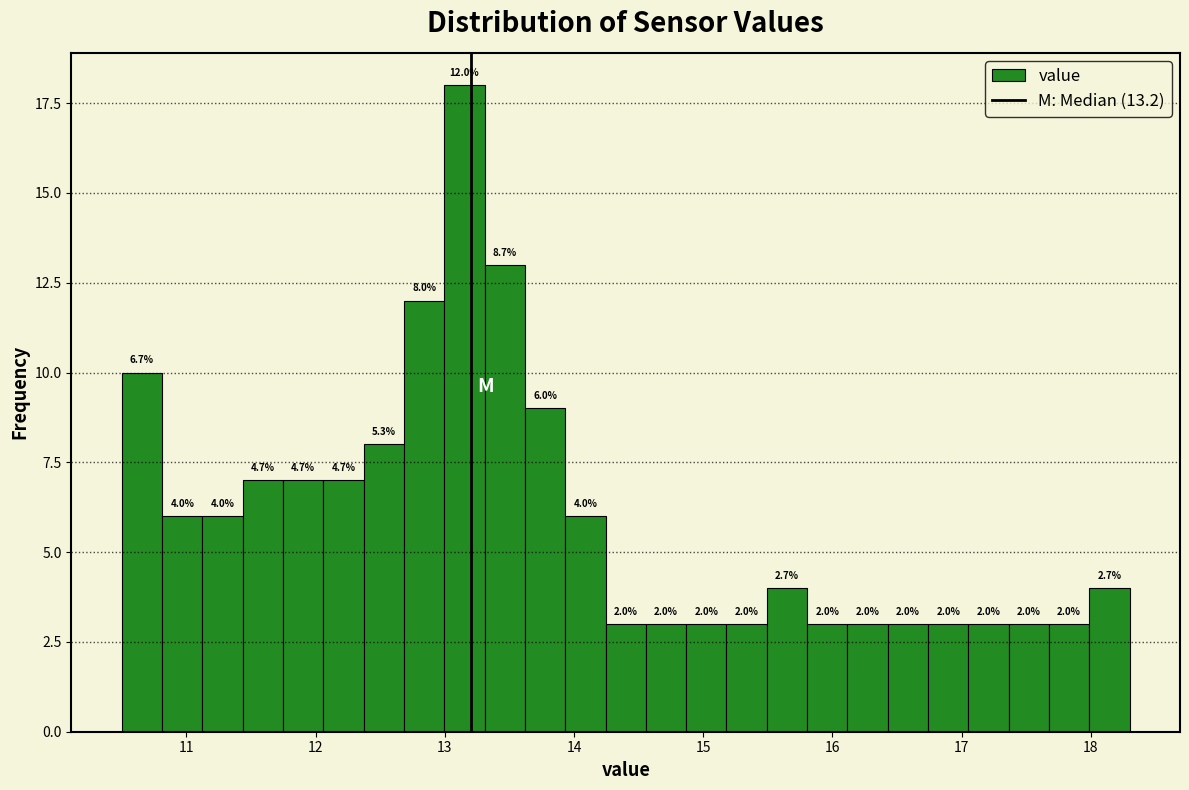

Read against the x-axis, roughly where is the centre of the tallest bar?

13.2